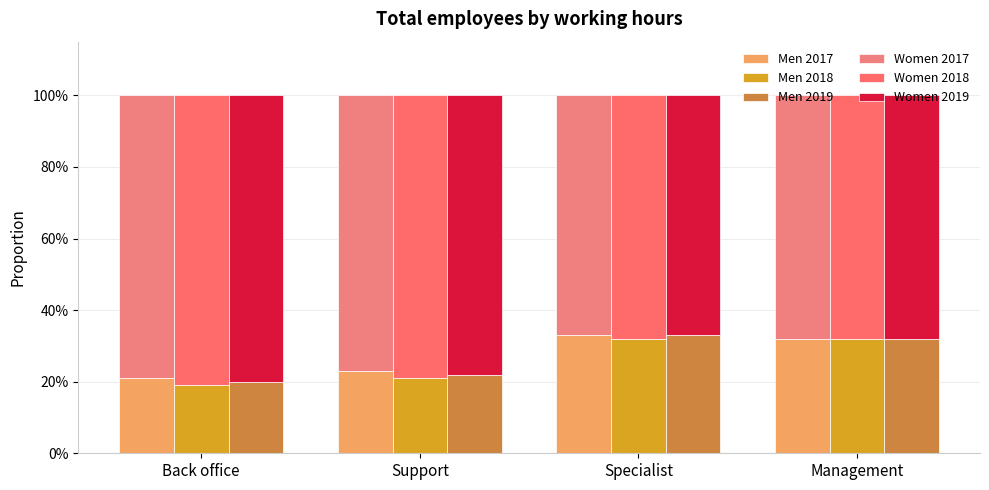

List the labels in order of Women 2018 value, largest first.

Back office, Support, Specialist, Management